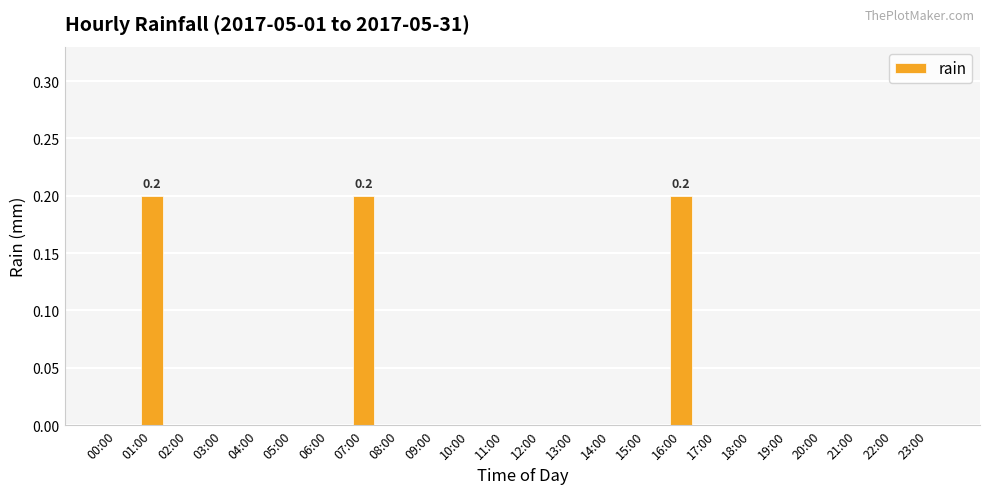

What is the sum of all values?

0.6